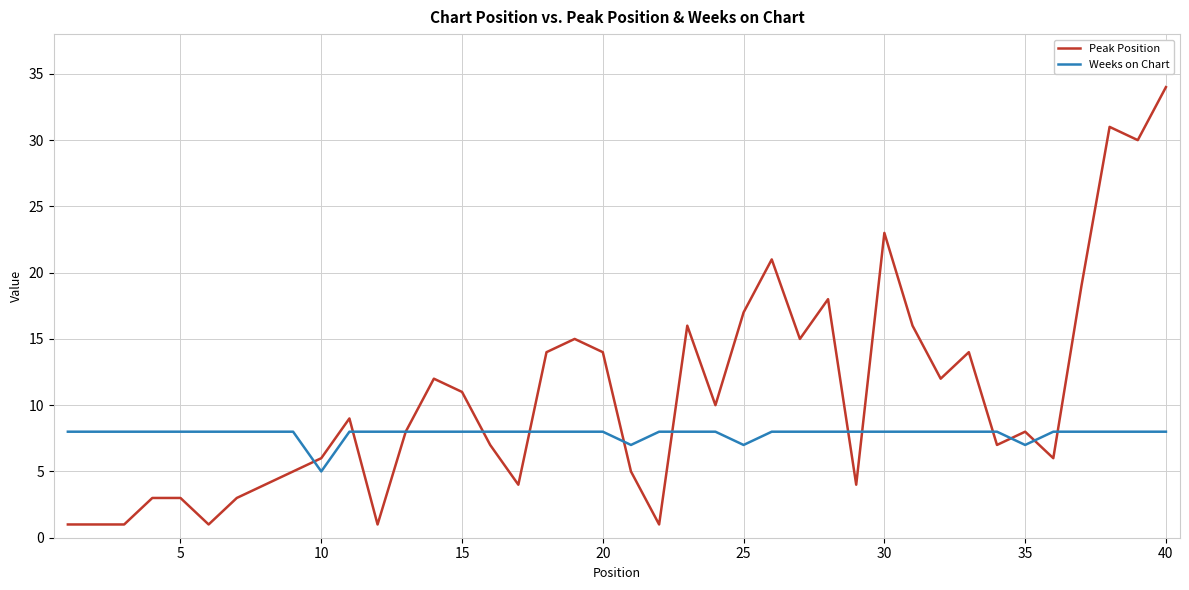

Which series ends up on top after the final intersection of Weeks on Chart and Peak Position?

Peak Position